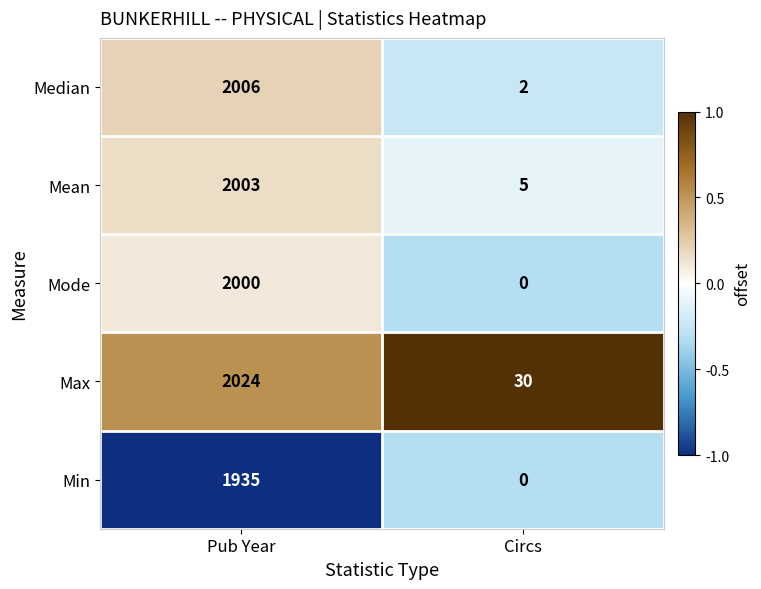

What is the maximum value shown in the chart?

2024